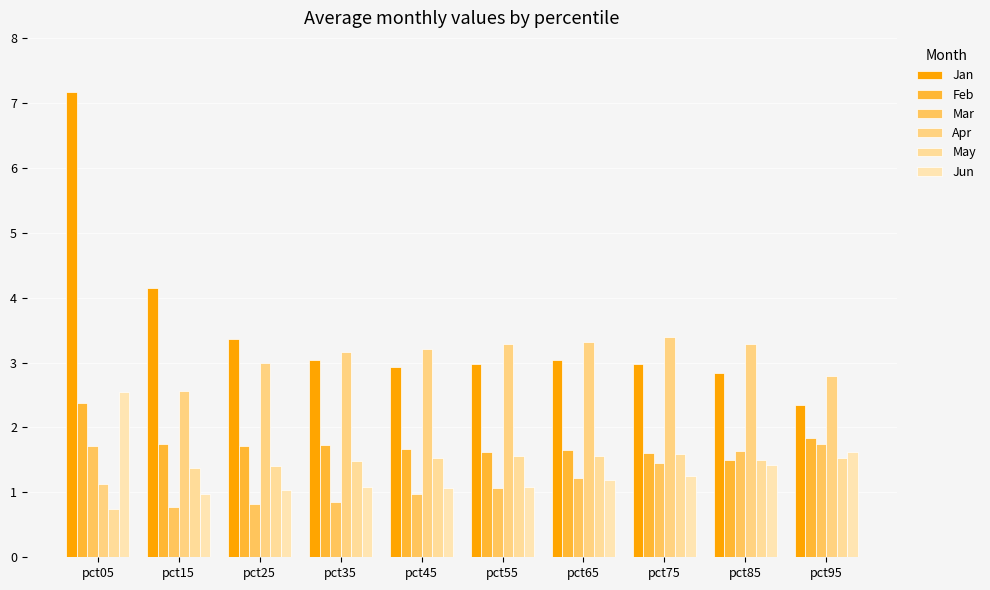

What is the difference between the second highest and minimum values in the Feb series?

0.3